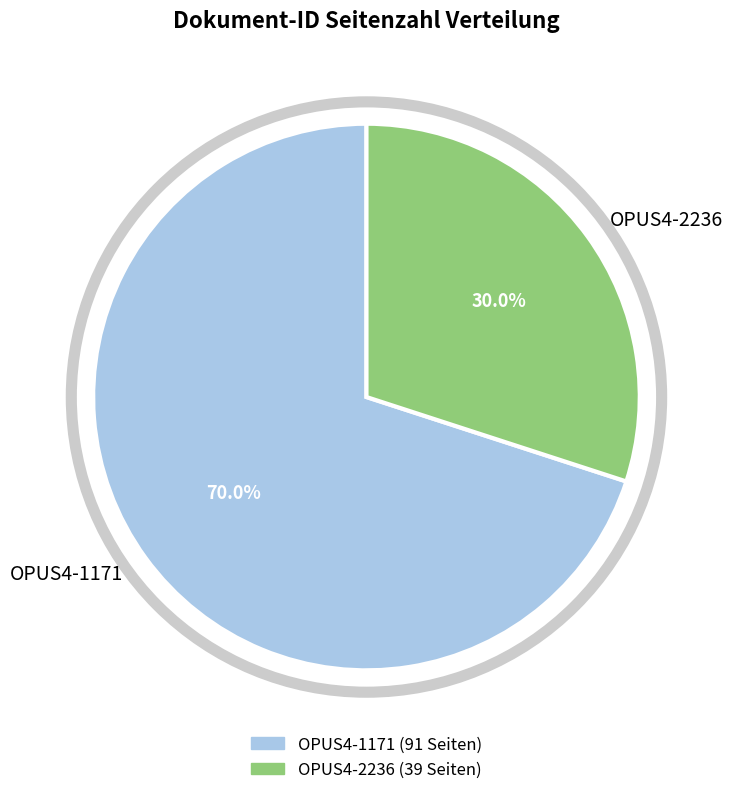

What is the ratio of the value at OPUS4-2236 to the value at OPUS4-1171?

0.4